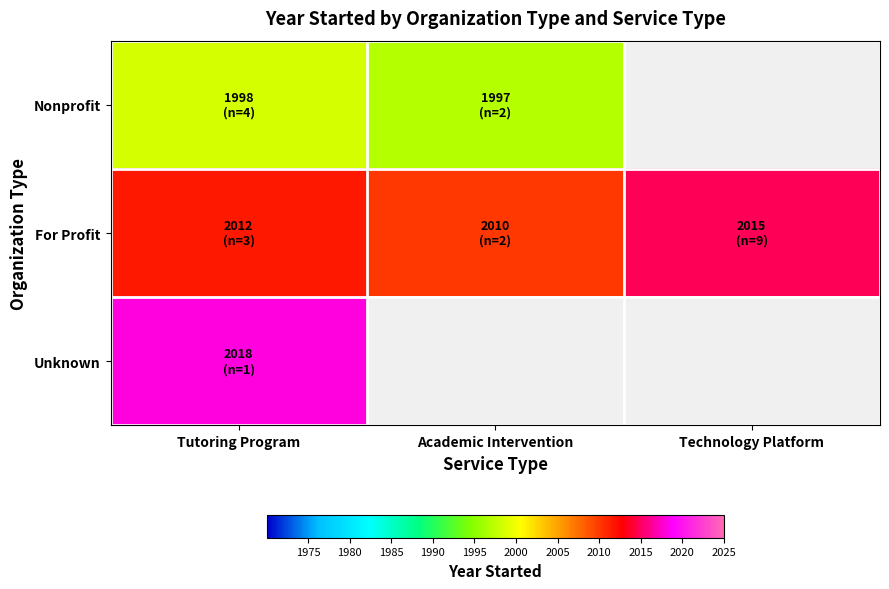

List the series in order of their overall mean, highest first.

Nonprofit, For Profit, Unknown